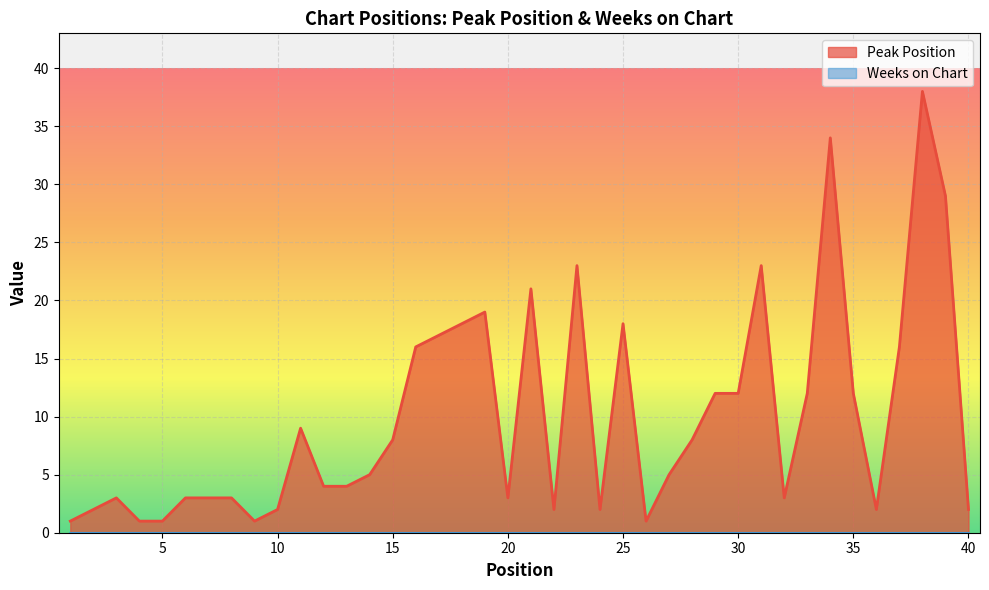

At which category does the chart reach its peak across all series?

38